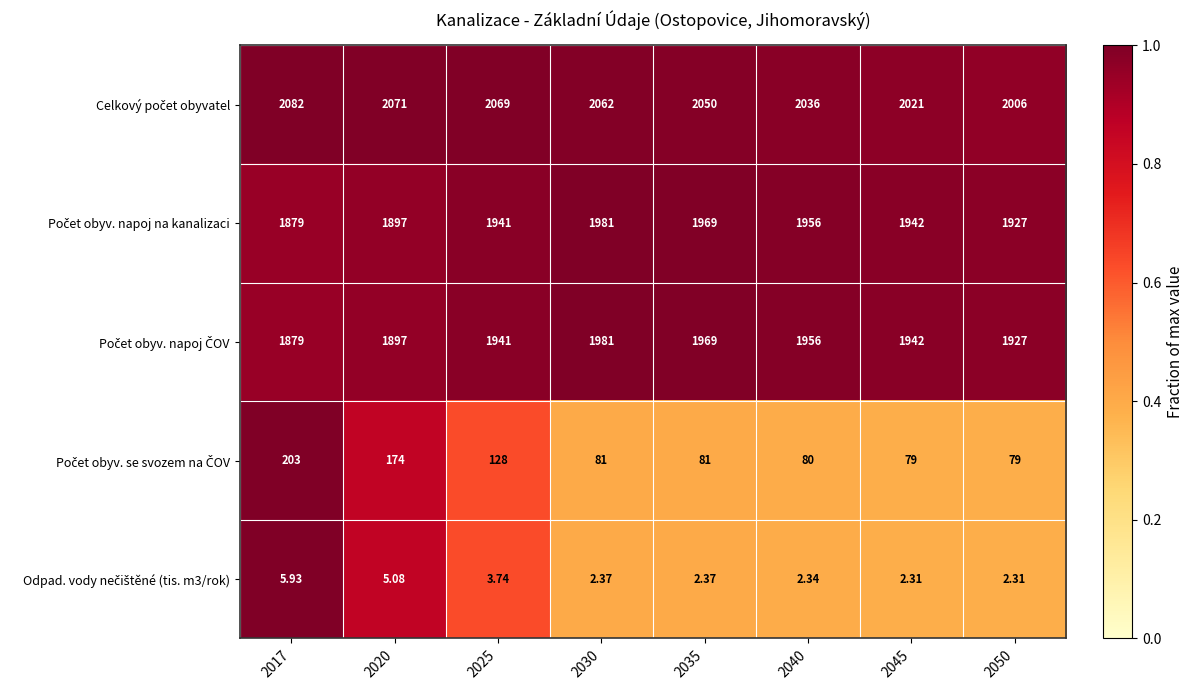

What is the spread (max minus min) of values at 2030?

2059.6